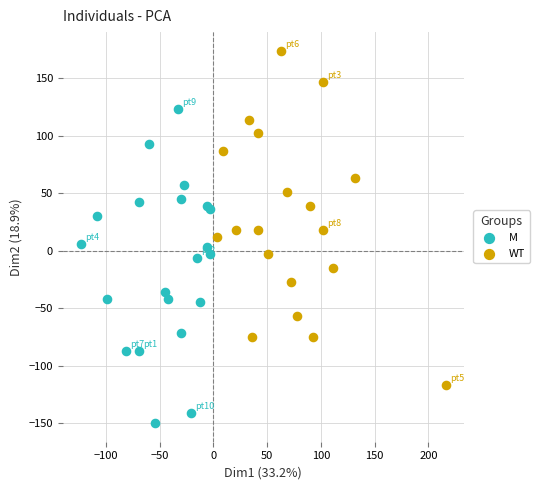

Which series reaches the minimum Y coordinate?

M